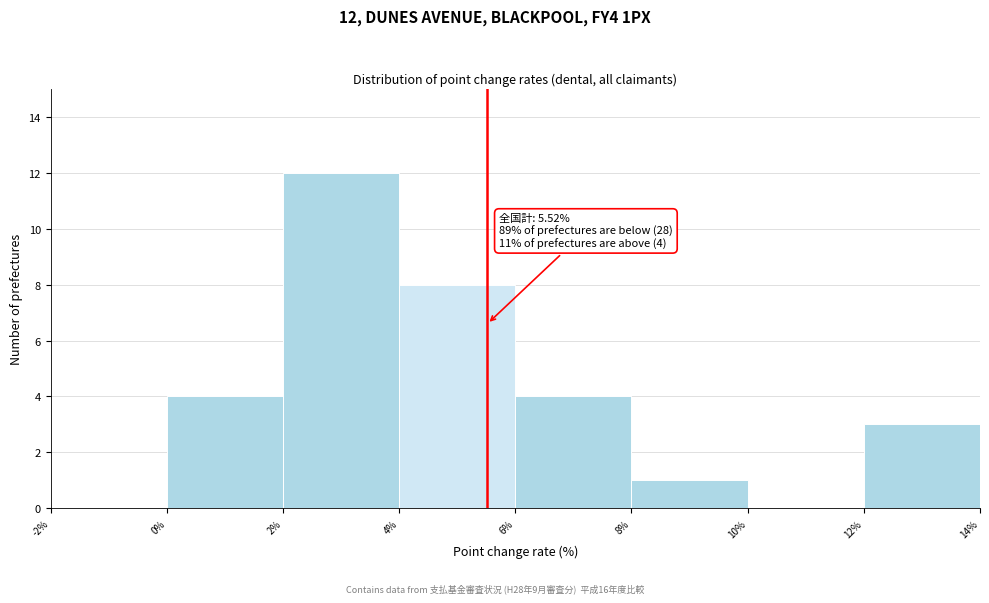

Which range on the x-axis has the tallest bar?

2% to 4%